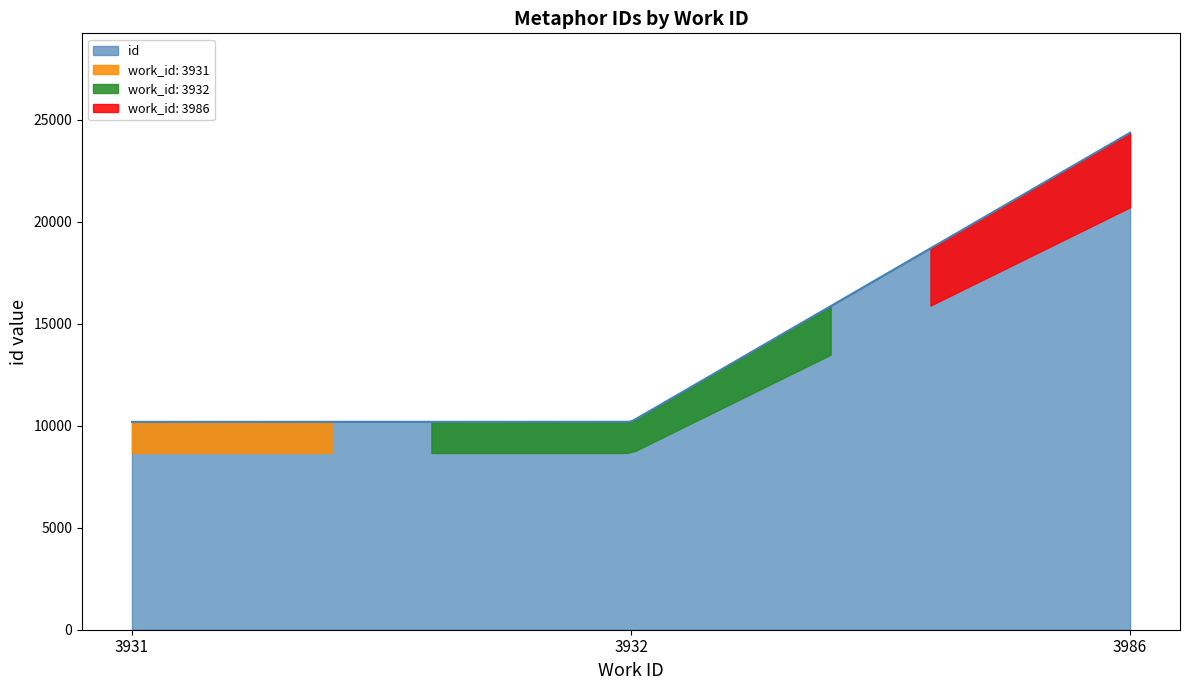

Does the chart display data point markers on the line(s)?

No